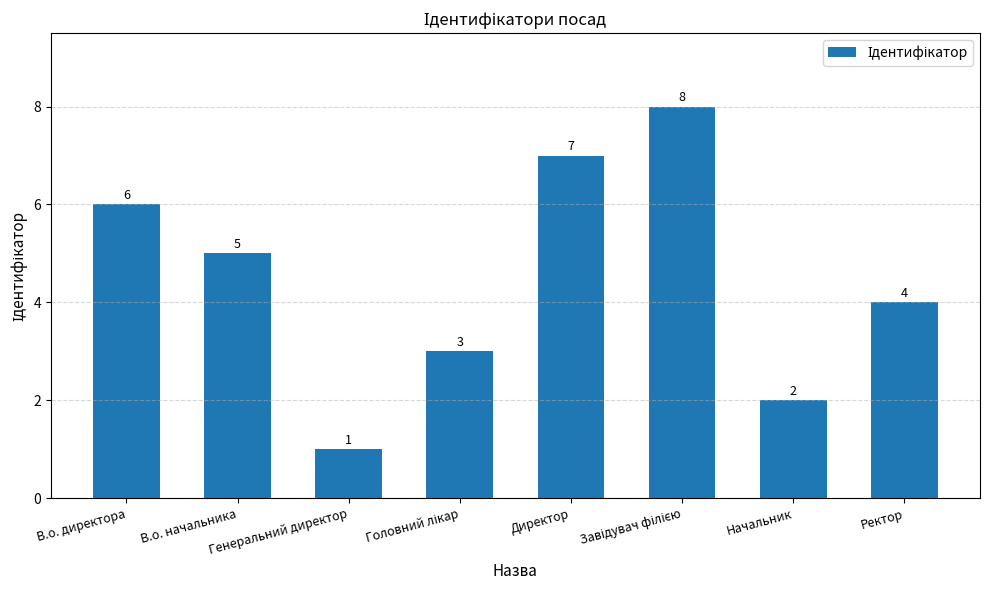

The value at В.о. начальника is 7. True or false?

False